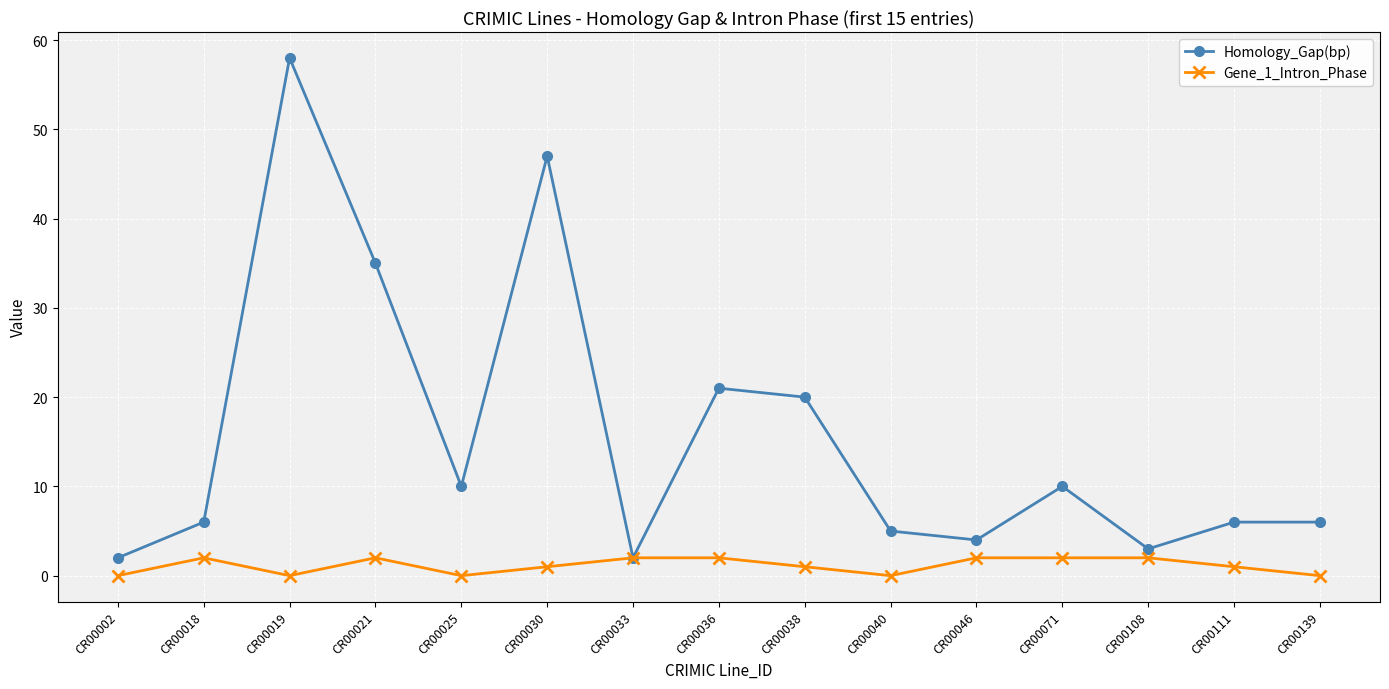

At which label is Homology_Gap(bp) closest to 30?

CR00021